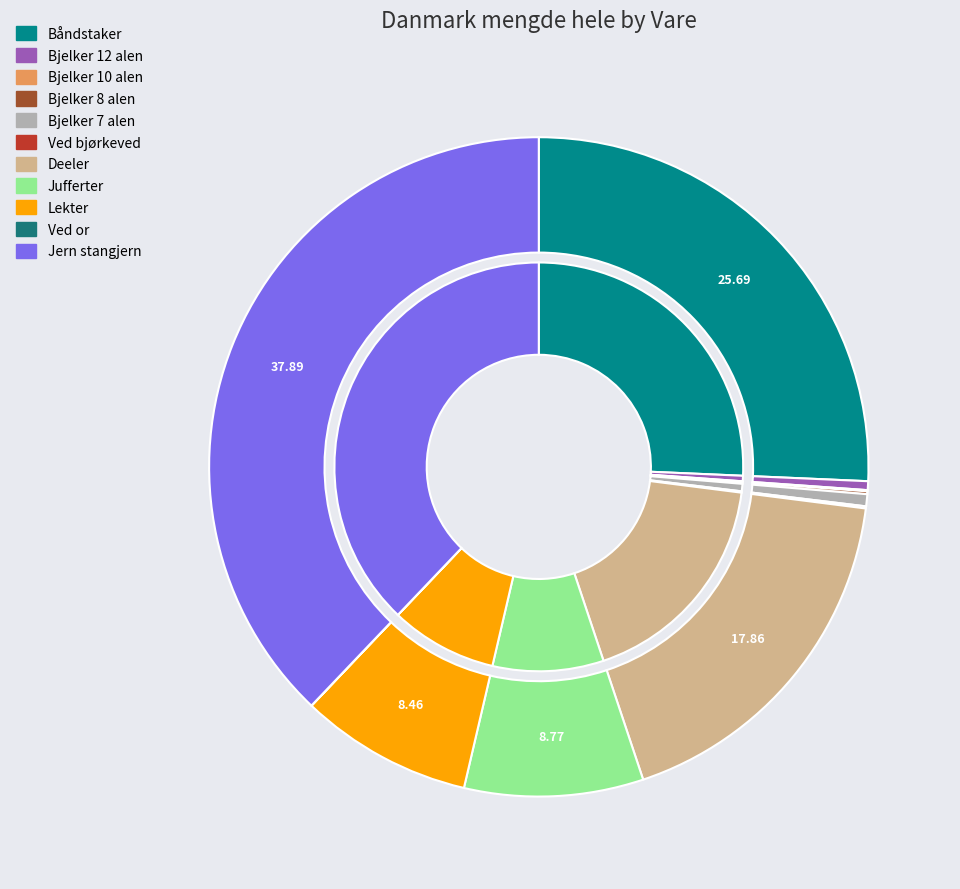

What is the change in value from Jufferter to Jern stangjern?

+9292